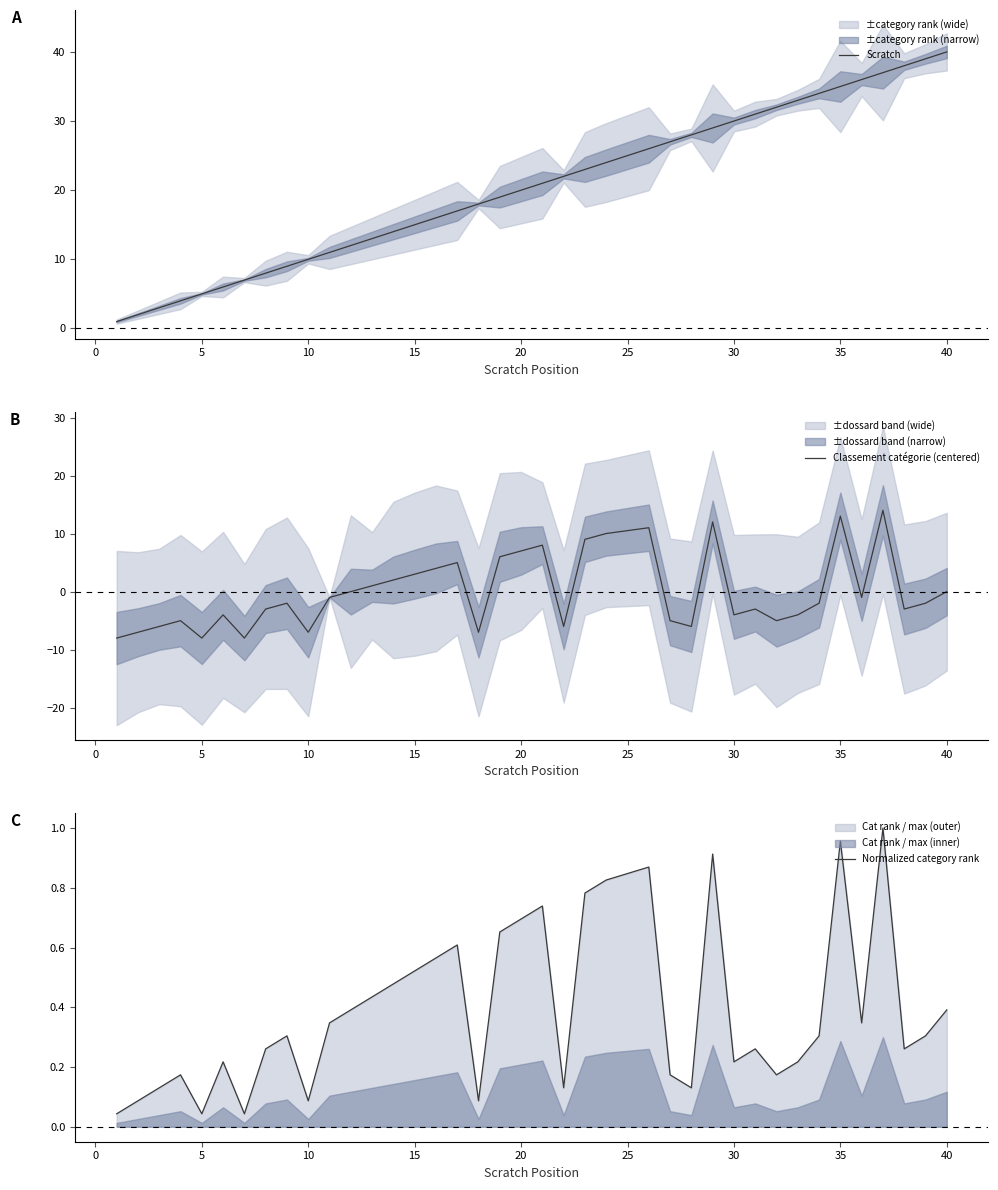

True or false: Normalized category rank has more than 1 points higher than both neighbors.

True